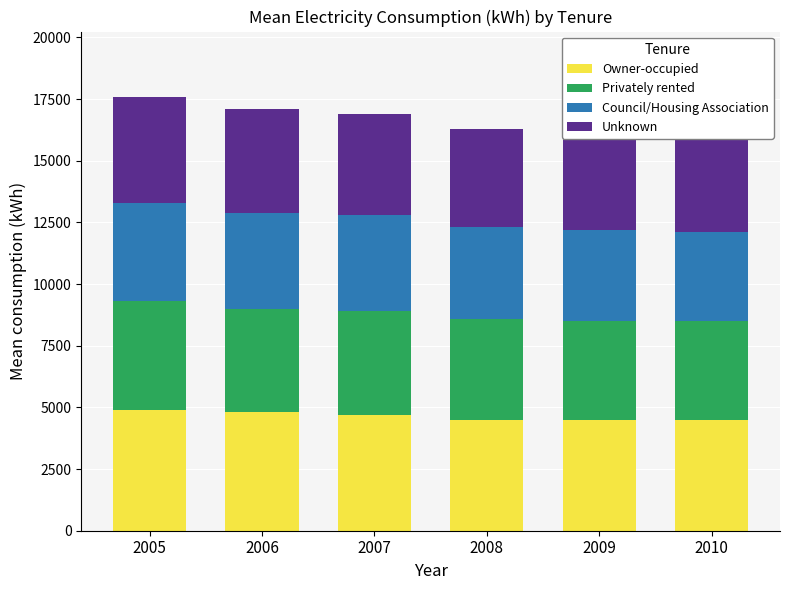

How many groups of bars are there?

6